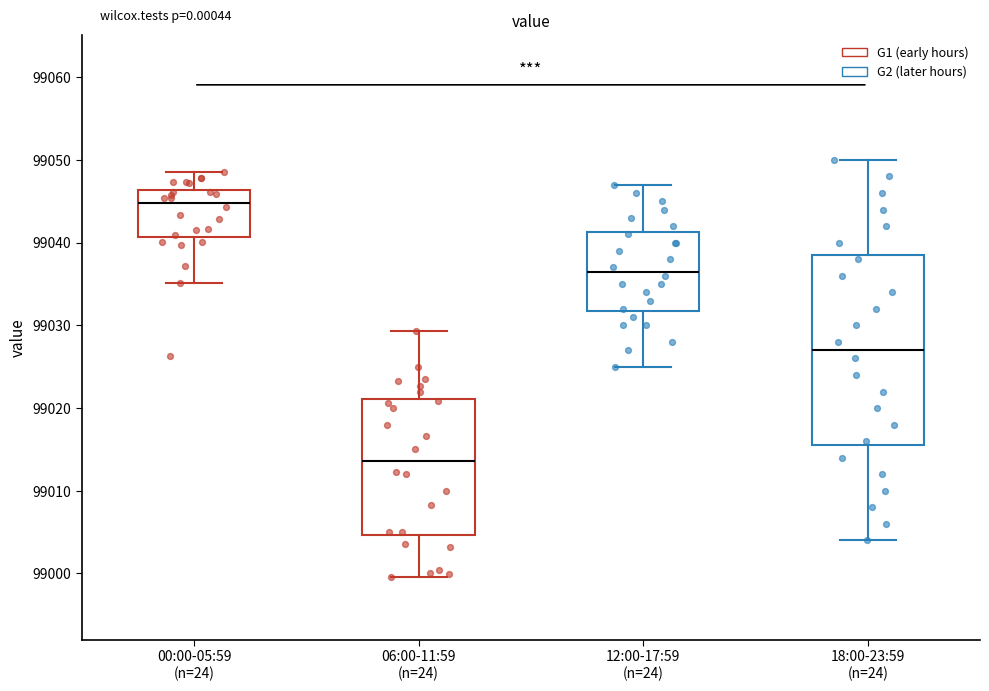

Which box is the tallest, from its lower edge to its upper edge?

18:00-23:59 (n=24)